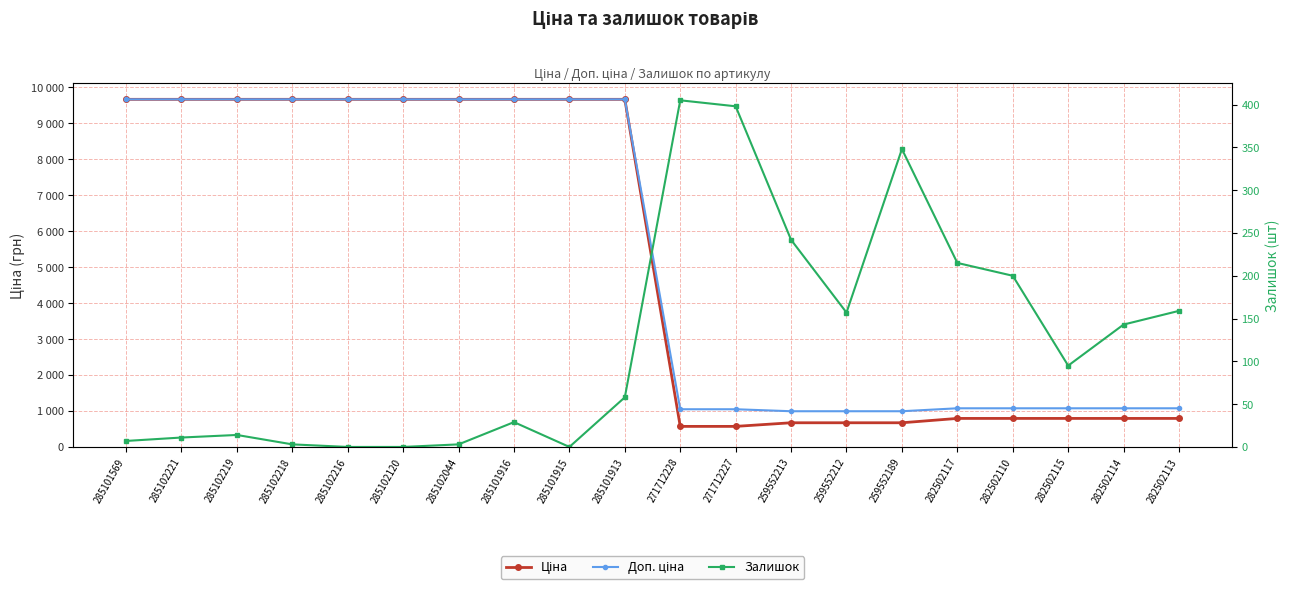

What is the lowest value of the Ціна series?

571.6